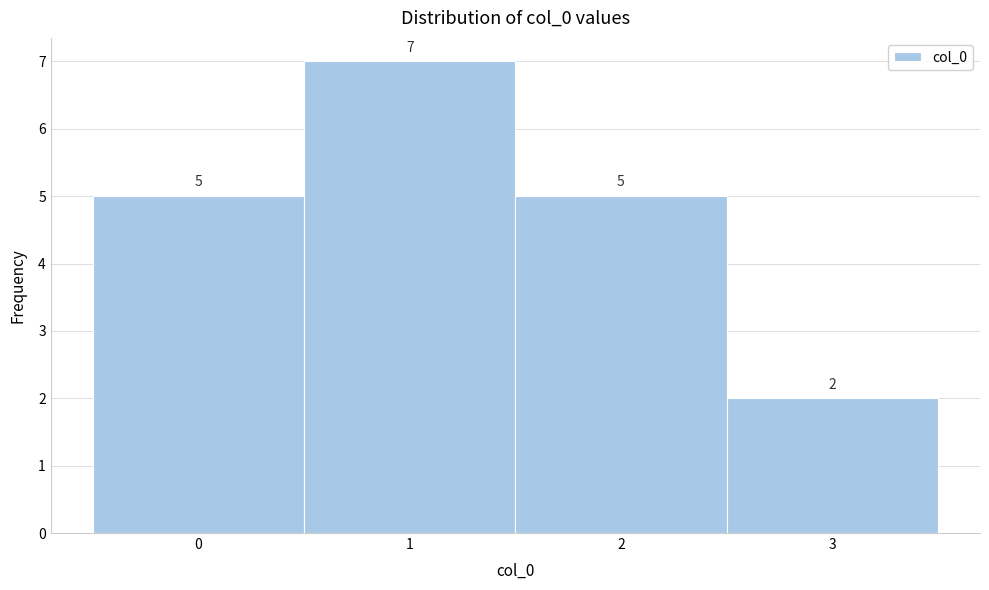

Reading left to right, list every bar in this chart as the range it spans on the x-axis followed by its height.

-0.5 to 0.5: 5
0.5 to 1.5: 7
1.5 to 2.5: 5
2.5 to 3.5: 2